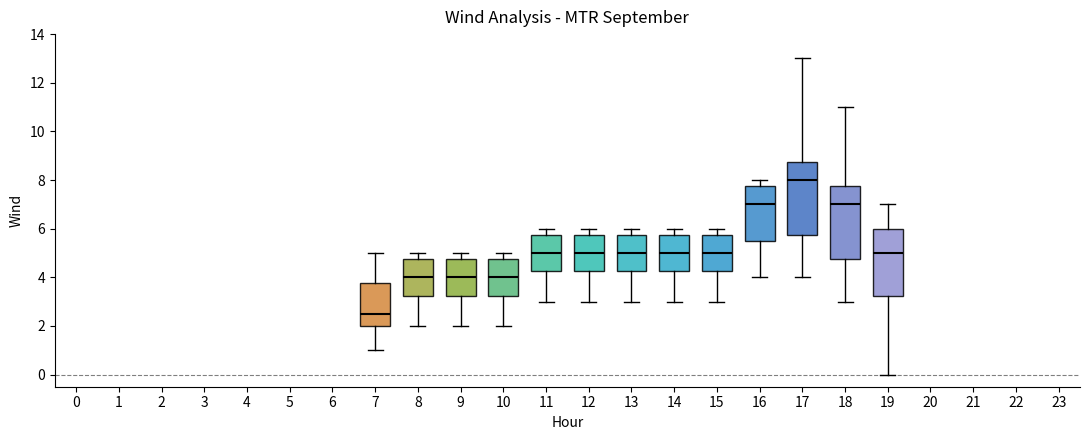

Which box's median line is the lowest?

7